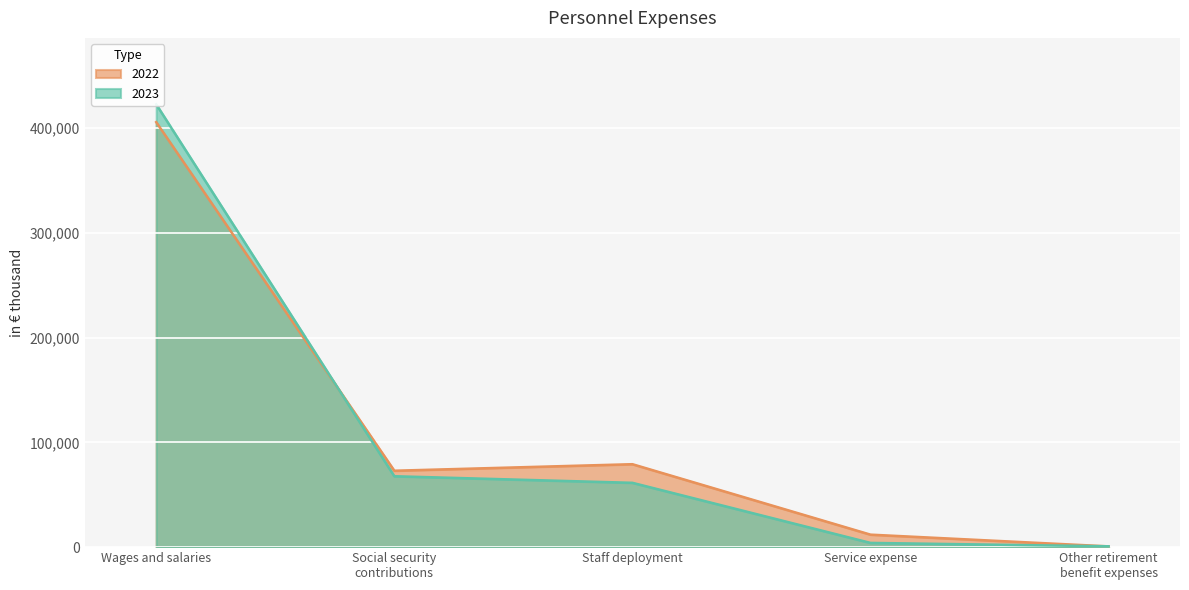

Reading right to left, what are all the values shown in this chart?

2023: Other retirement
benefit expenses=812	Service expense=4041	Staff deployment=61401	Social security
contributions=67680	Wages and salaries=422725
2022: Other retirement
benefit expenses=735	Service expense=11927	Staff deployment=79174	Social security
contributions=72943	Wages and salaries=405723